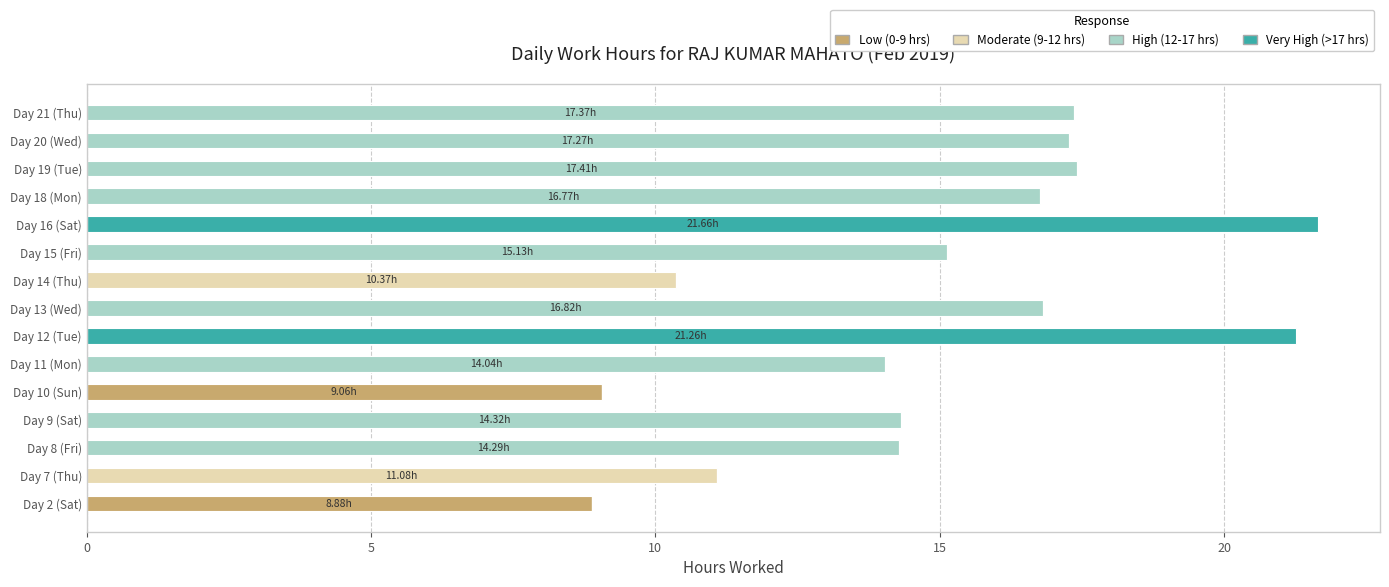

What is the total value across all series at Day 9 (Sat)?

14.3